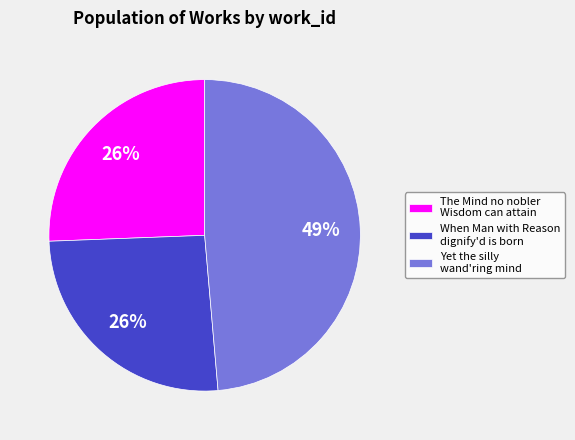

To the nearest percent, what is the difference between the largest and smallest slice percentages?

23%